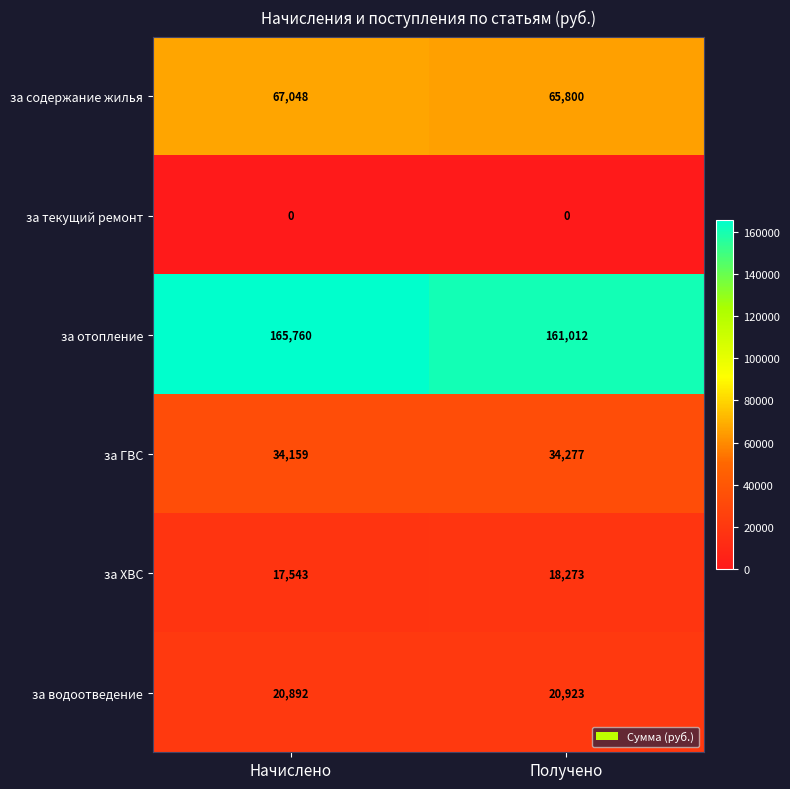

Reading left to right, extract all data points from this chart.

за содержание жилья: Начислено=67048	Получено=65800
за текущий ремонт: Начислено=0	Получено=0
за отопление: Начислено=165760	Получено=161012
за ГВС: Начислено=34159	Получено=34277
за ХВС: Начислено=17543	Получено=18273
за водоотведение: Начислено=20892	Получено=20923